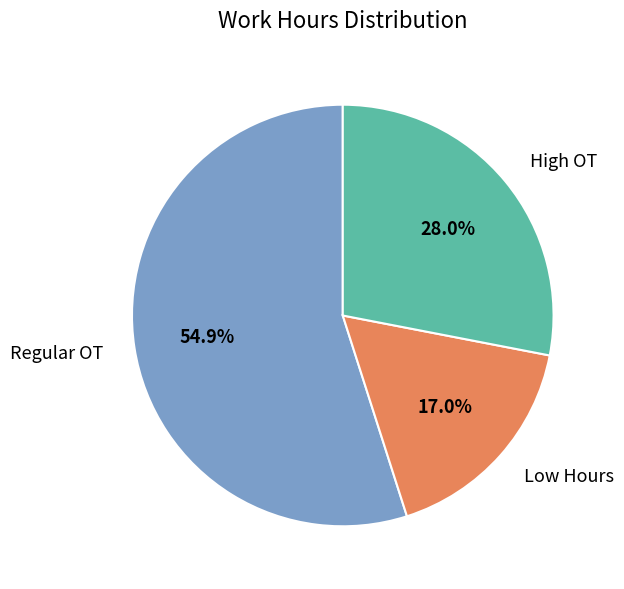

Is the sum of Low Hours and Regular OT greater than half?

Yes